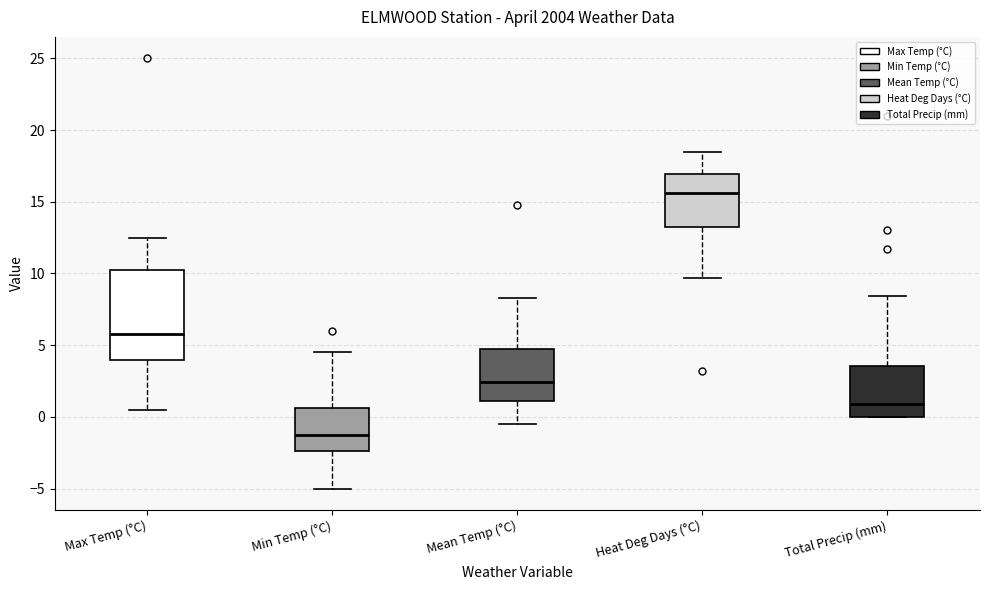

Where is the upper edge of the box for Total Precip (mm) on the y-axis? The values are not printed on the chart, so give them approximately, as read against the axis.

3.5